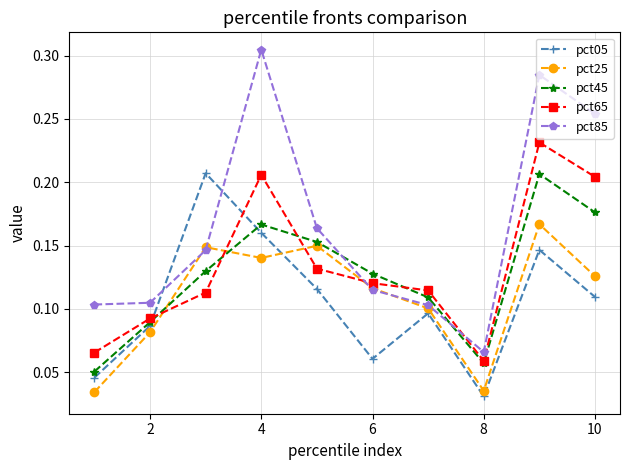

At how many categories does at least one series exceed 0?

10